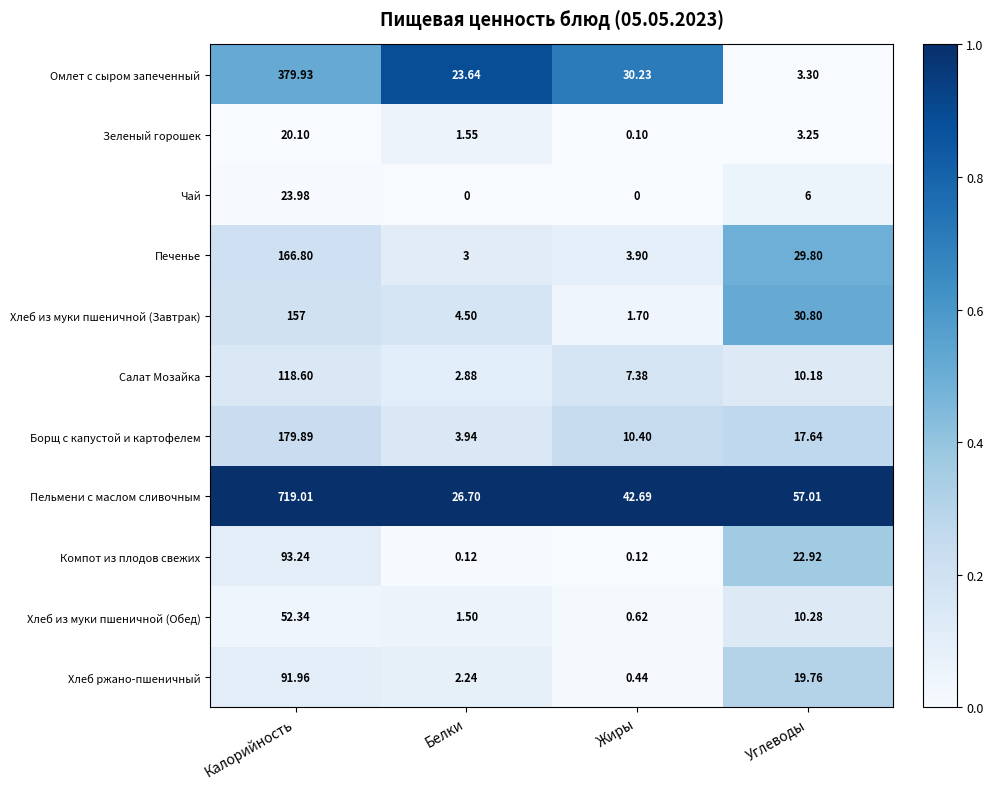

What is the total value across all series at Жиры?

97.6